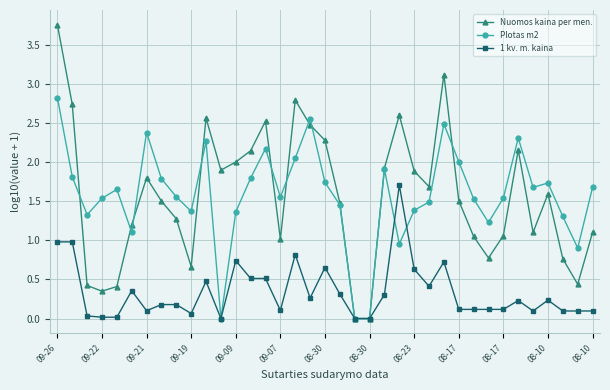

Which series has the widest spread of values?

Nuomos kaina per men.